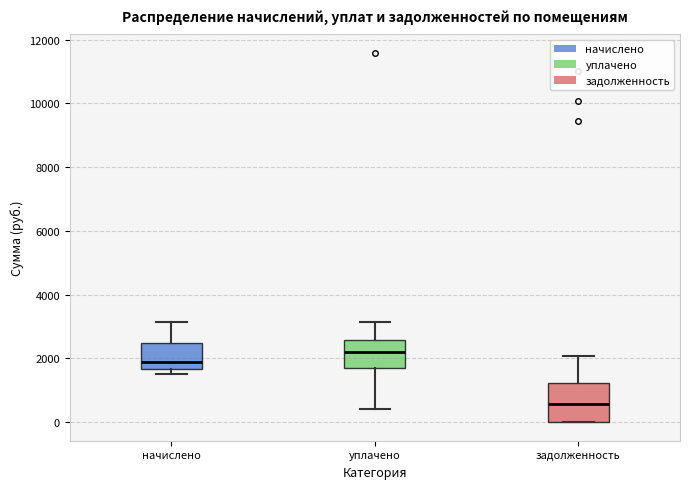

Reading left to right, transcribe this box plot: for each box, give where its median line is, the range the box spans, and where its two whiskers end, as read against the y-axis. The values are not printed on the chart, so give them approximately, as read against the axis.

начислено: median 1800, box 1600 to 2400, whiskers 1600 (just below the box's lower edge) to 3200
уплачено: median 2200, box 1800 to 2600, whiskers 400 to 3200
задолженность: median 600, box 0 to 1200, whiskers 0 to 2000